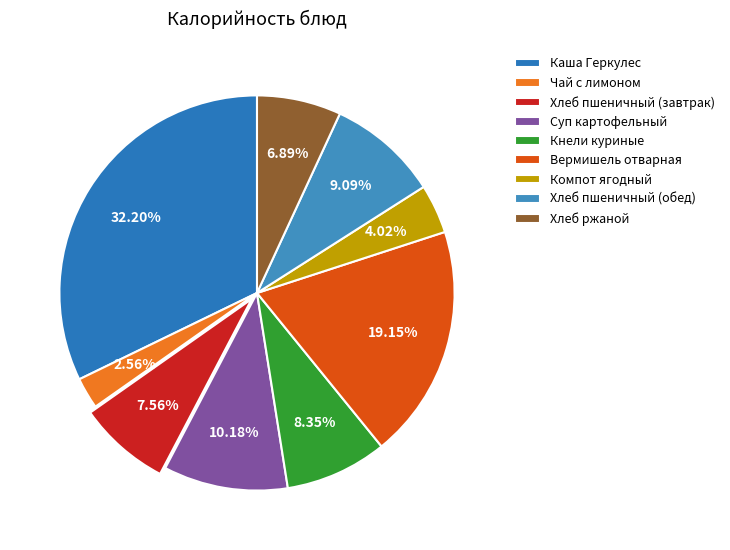

Which slice is the largest?

Каша Геркулес